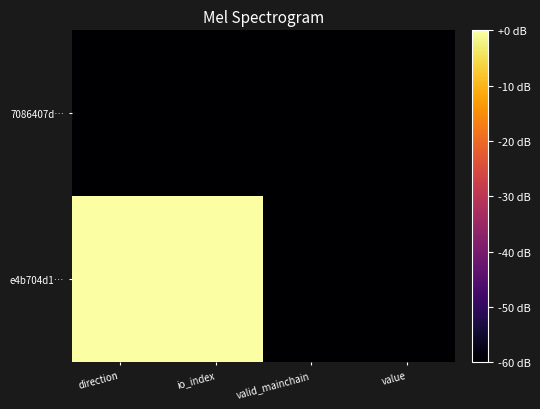

At which category is the sum across all series the highest?

direction